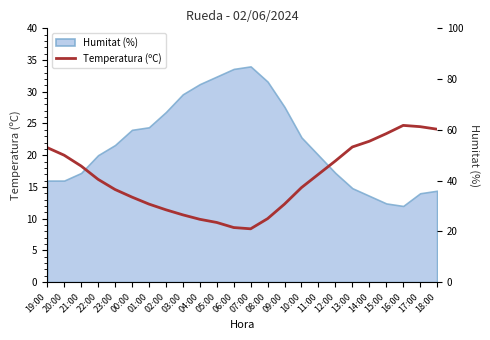

Reading right to left, extract all data points from this chart.

24.1	24.5	24.7	23.4	22.2	21.3	19.1	17.0	14.9	12.3	10.0	8.4	8.6	9.4	9.9	10.6	11.4	12.3	13.4	14.6	16.2	18.3	20.0	21.2